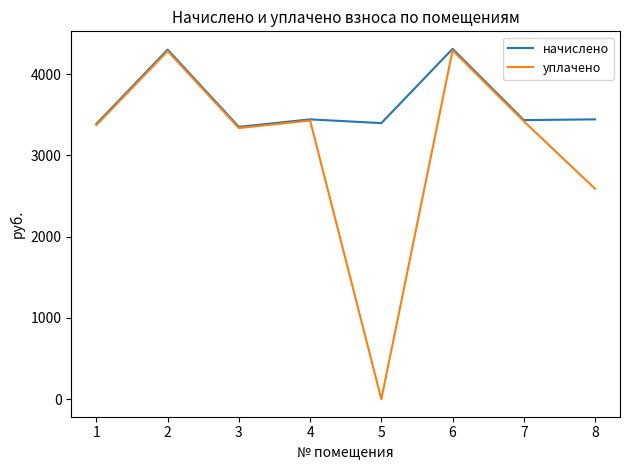

What is the lowest value of the начислено series?

3352.0